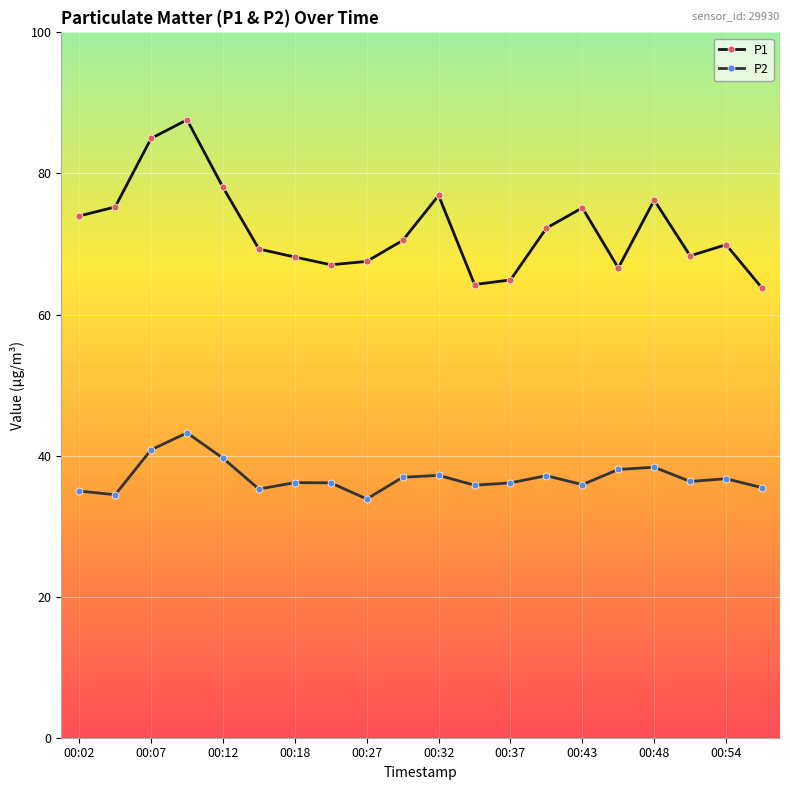

What is the average value of the P2 series?

36.9